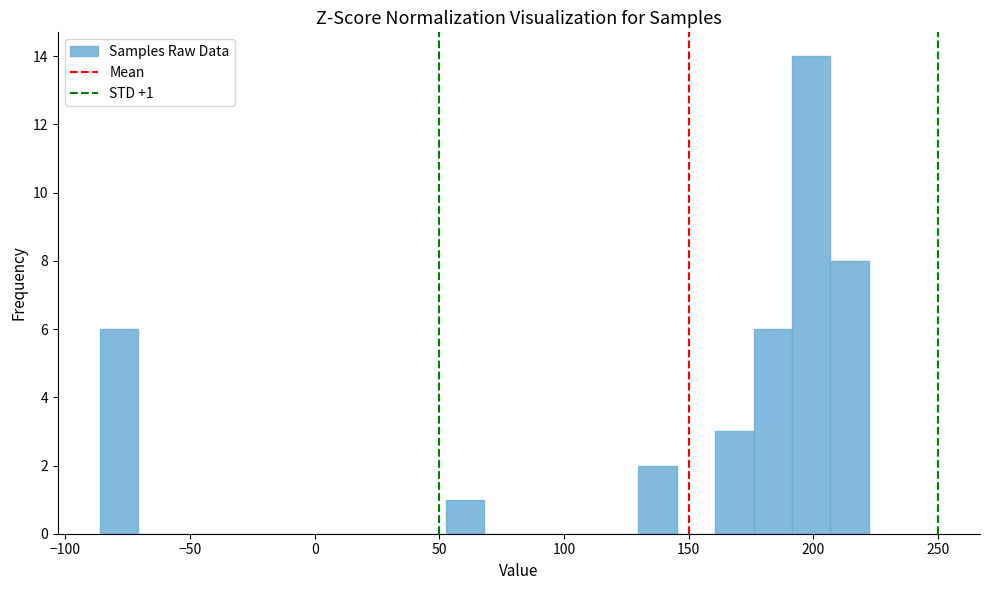

Around what value on the x-axis is the tallest bar? Give the approximate position of its centre, as read against the axis.

200